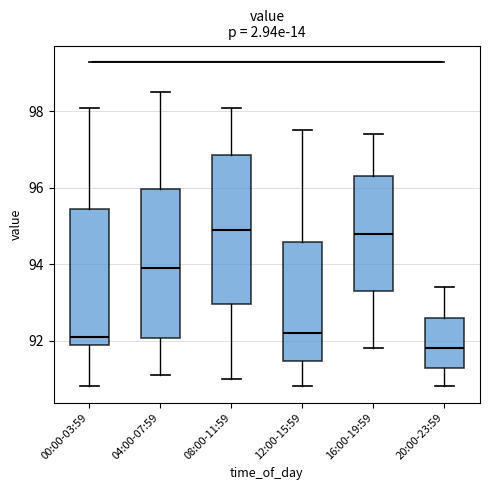

Reading left to right, transcribe this box plot: for each box, give where its median line is, the range the box spans, and where its two whiskers end, as read against the y-axis. The values are not printed on the chart, so give them approximately, as read against the axis.

00:00-03:59: median 92.2, box 91.8 to 95.4, whiskers 90.8 to 98.2
04:00-07:59: median 94.0, box 92.0 to 96.0, whiskers 91.2 to 98.6
08:00-11:59: median 95.0, box 93.0 to 96.8, whiskers 91.0 to 98.2
12:00-15:59: median 92.2, box 91.4 to 94.6, whiskers 90.8 to 97.6
16:00-19:59: median 94.8, box 93.4 to 96.4, whiskers 91.8 to 97.4
20:00-23:59: median 91.8, box 91.2 to 92.6, whiskers 90.8 to 93.4